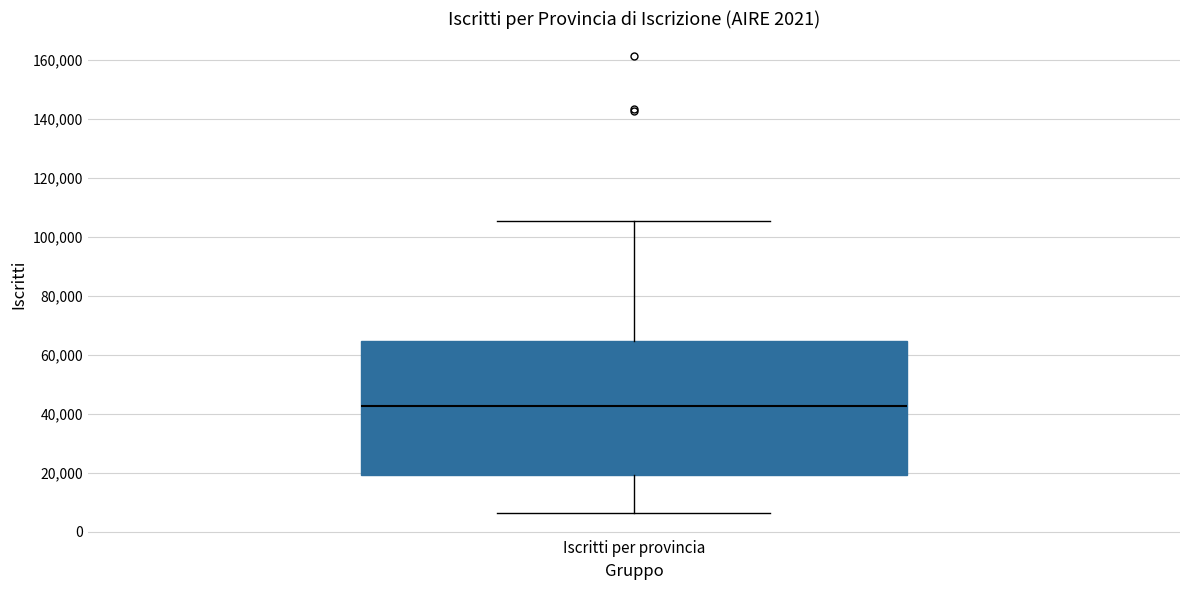

Transcribe this box plot: give where the median line is, the range the box spans, and where the two whiskers end, as read against the y-axis. The values are not printed on the chart, so give them approximately, as read against the axis.

median 42000, box 20000 to 64000, whiskers 6000 to 106000